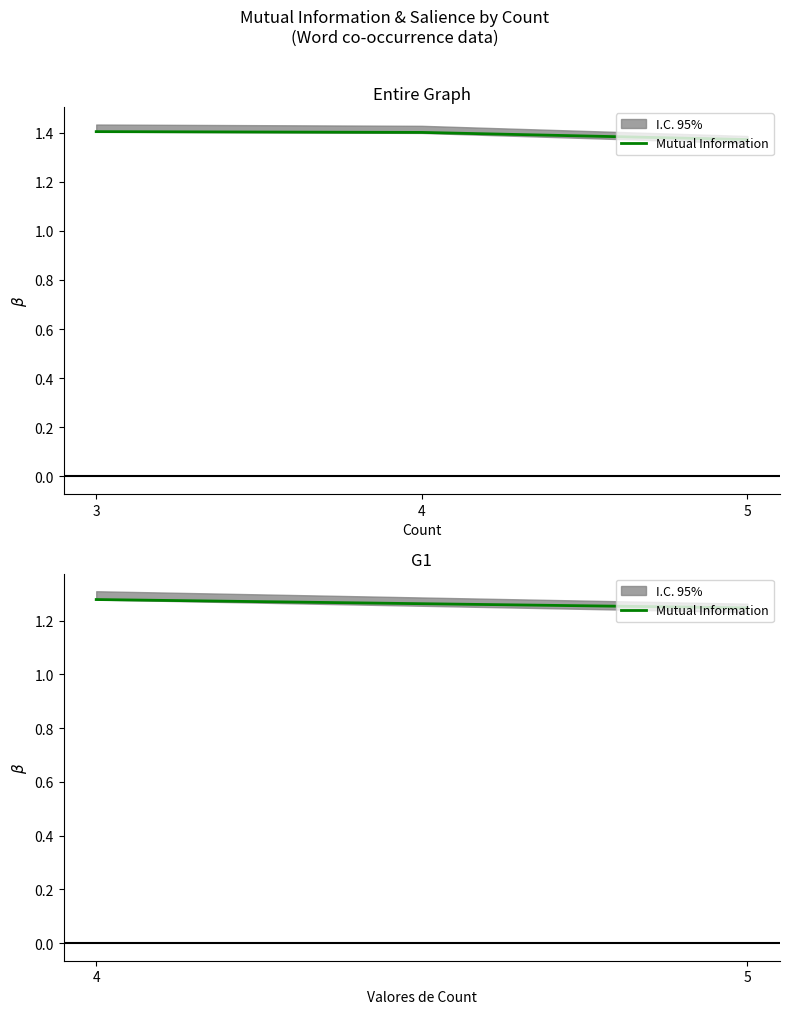

At which category does the chart reach its peak across all series?

4